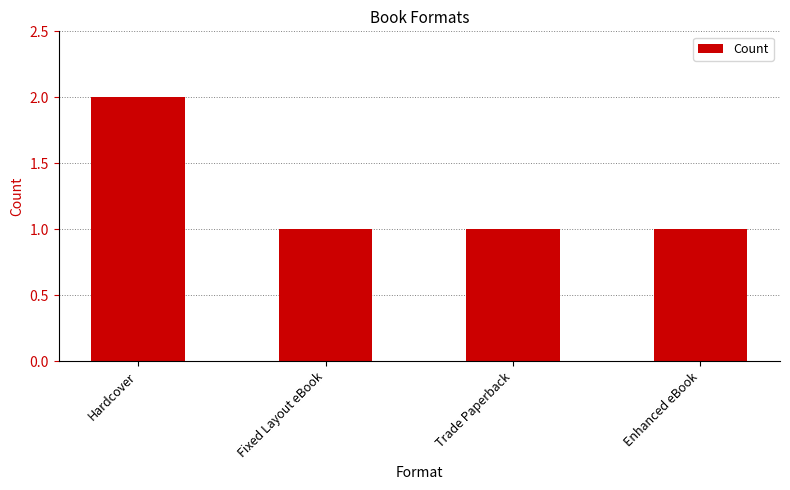

What is the sum of all values?

5